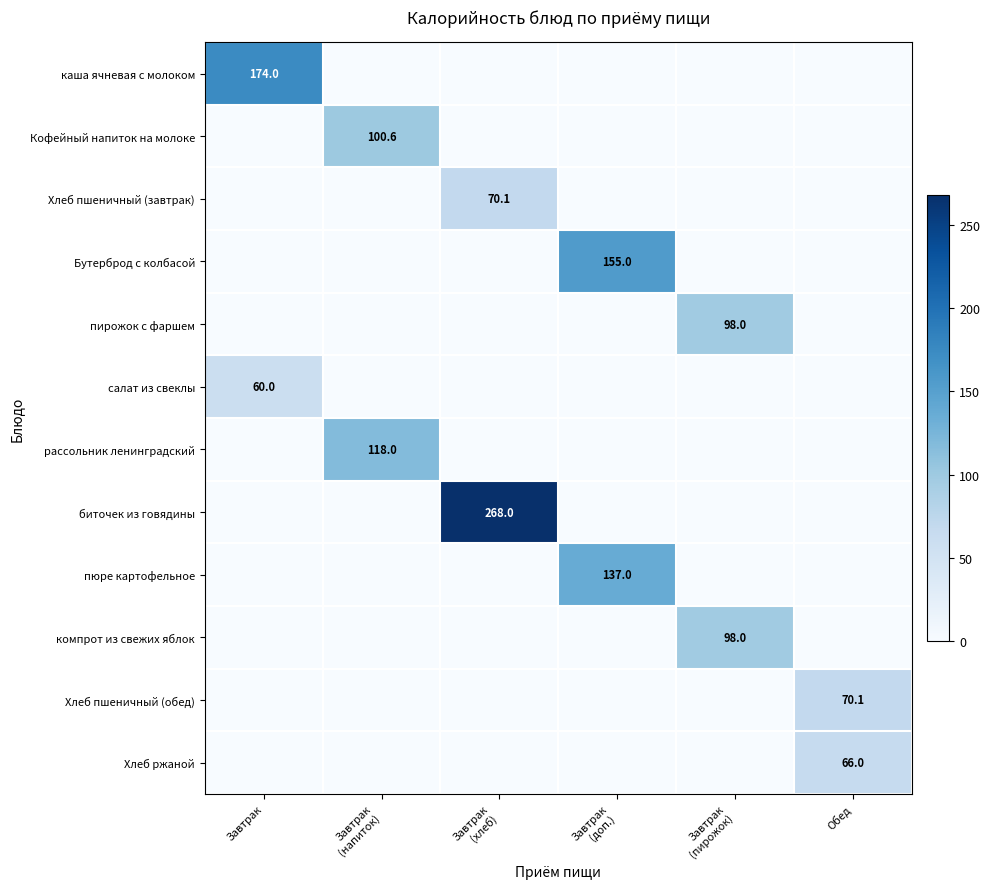

Between Завтрак
(напиток) and Обед, which is larger?

Завтрак
(напиток)